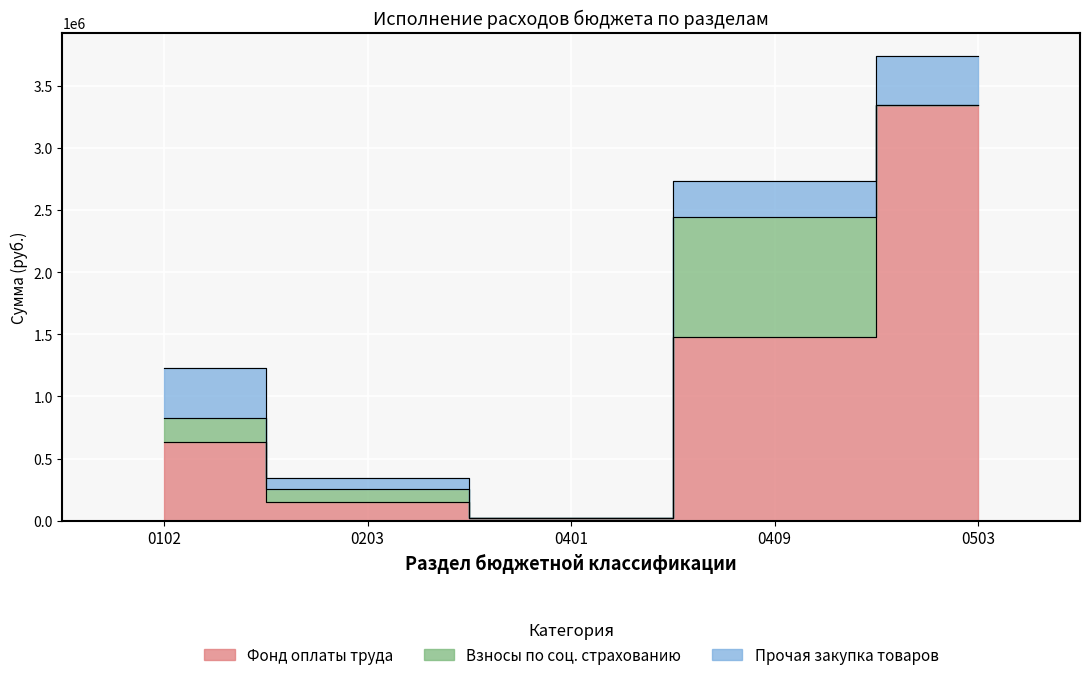

What is the greatest value displayed?

3345802.7